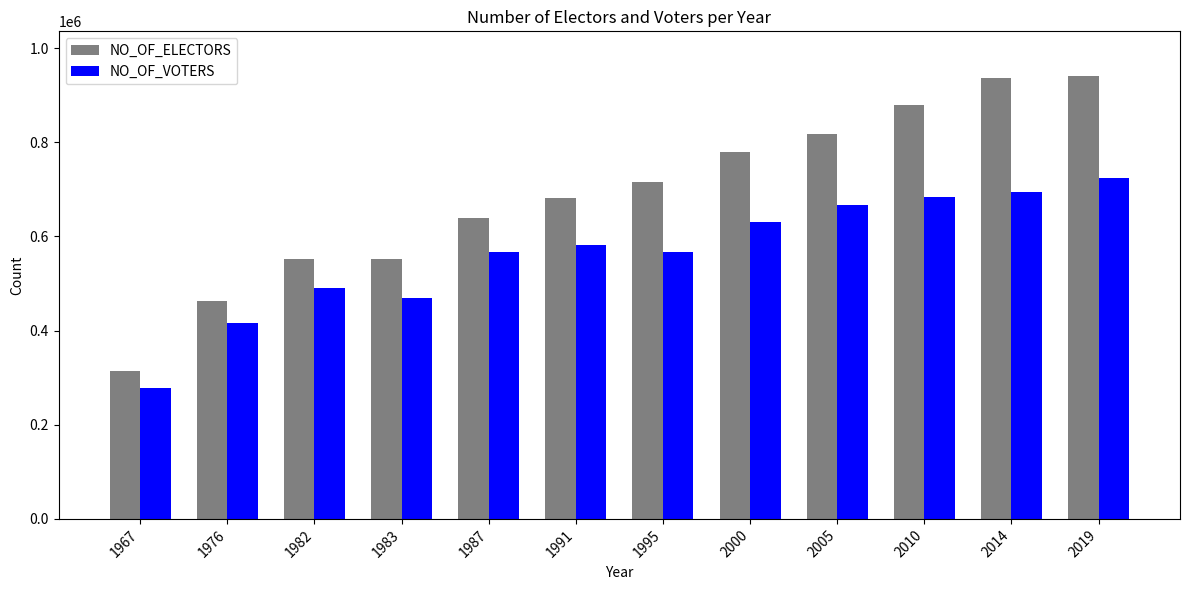

Rank the series by their maximum value, from highest to lowest.

NO_OF_ELECTORS, NO_OF_VOTERS